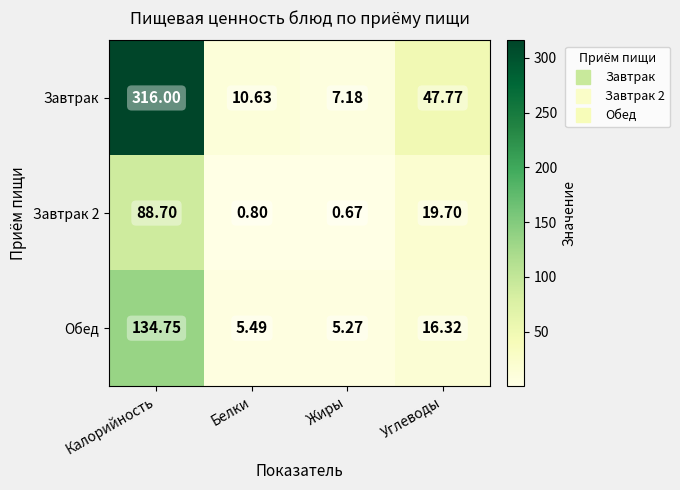

At which label is Обед closest to 70?

Углеводы